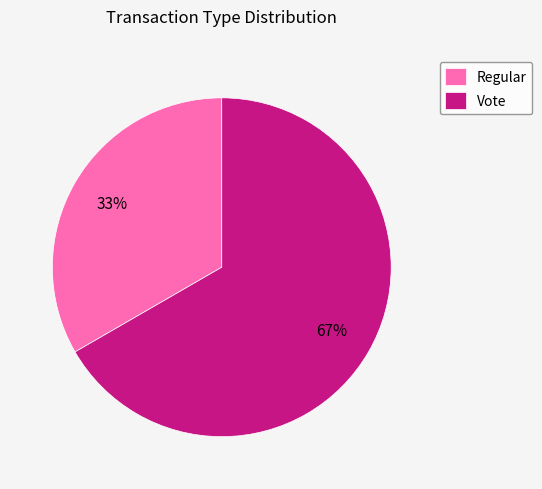

Count the number of slices in the pie.

2